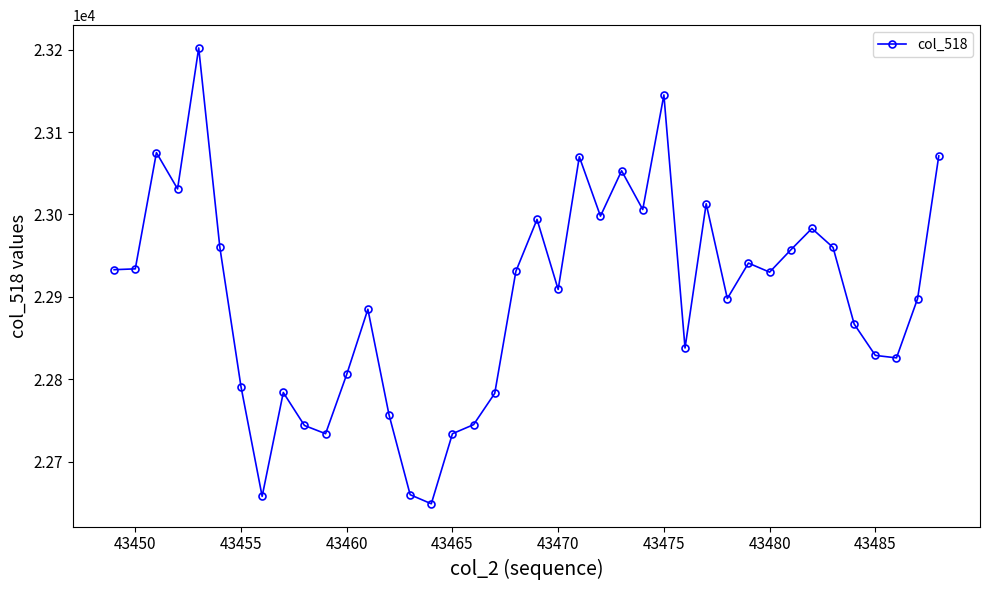

What is the difference between the maximum and second lowest values?

544